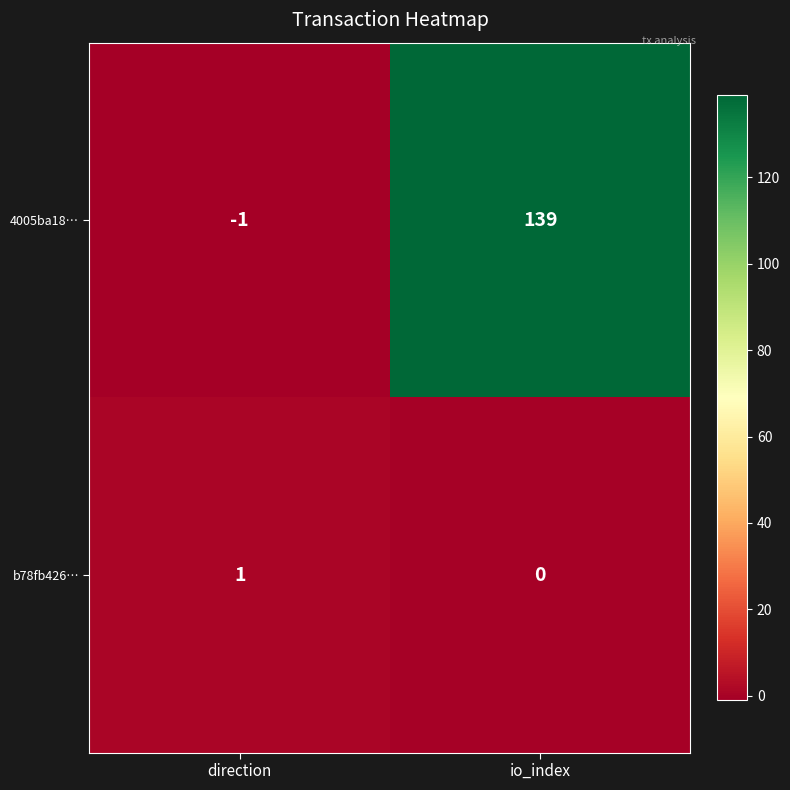

At which label is b78fb426… closest to 0?

io_index